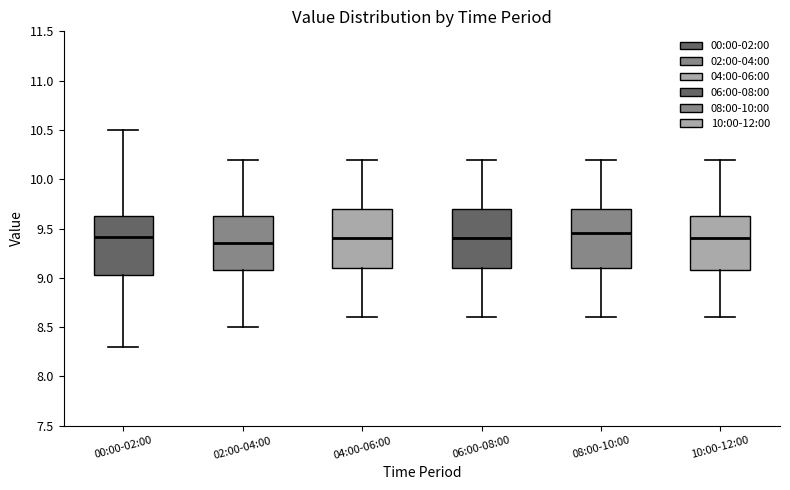

Reading left to right, transcribe this box plot: for each box, give where its median line is, the range the box spans, and where its two whiskers end, as read against the y-axis. The values are not printed on the chart, so give them approximately, as read against the axis.

00:00-02:00: median 9.40, box 9.05 to 9.65, whiskers 8.30 to 10.50
02:00-04:00: median 9.35, box 9.10 to 9.65, whiskers 8.50 to 10.20
04:00-06:00: median 9.40, box 9.10 to 9.70, whiskers 8.60 to 10.20
06:00-08:00: median 9.40, box 9.10 to 9.70, whiskers 8.60 to 10.20
08:00-10:00: median 9.45, box 9.10 to 9.70, whiskers 8.60 to 10.20
10:00-12:00: median 9.40, box 9.10 to 9.65, whiskers 8.60 to 10.20